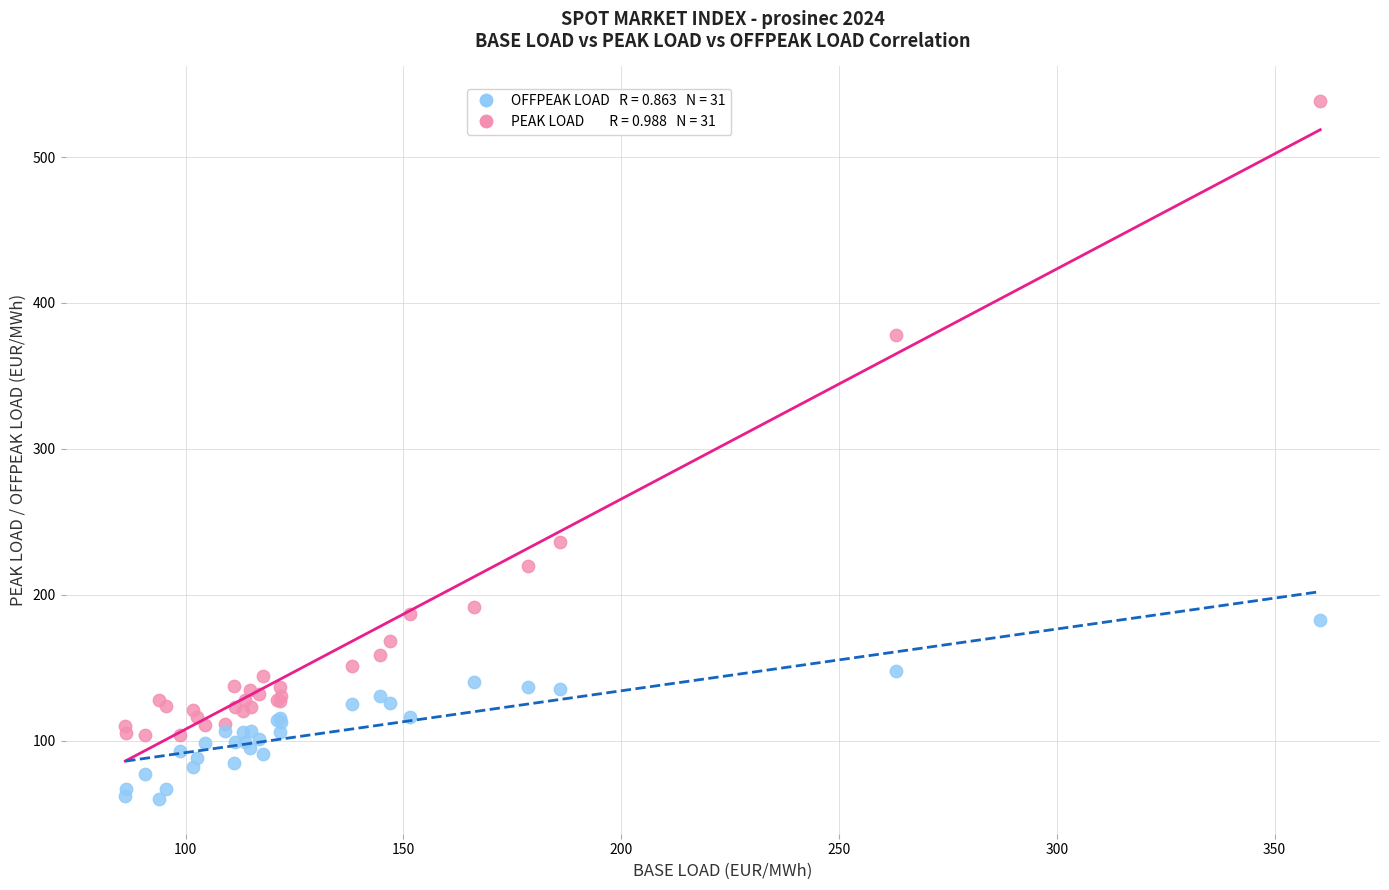

Across all series, what Y value is closest to 299?

236.5